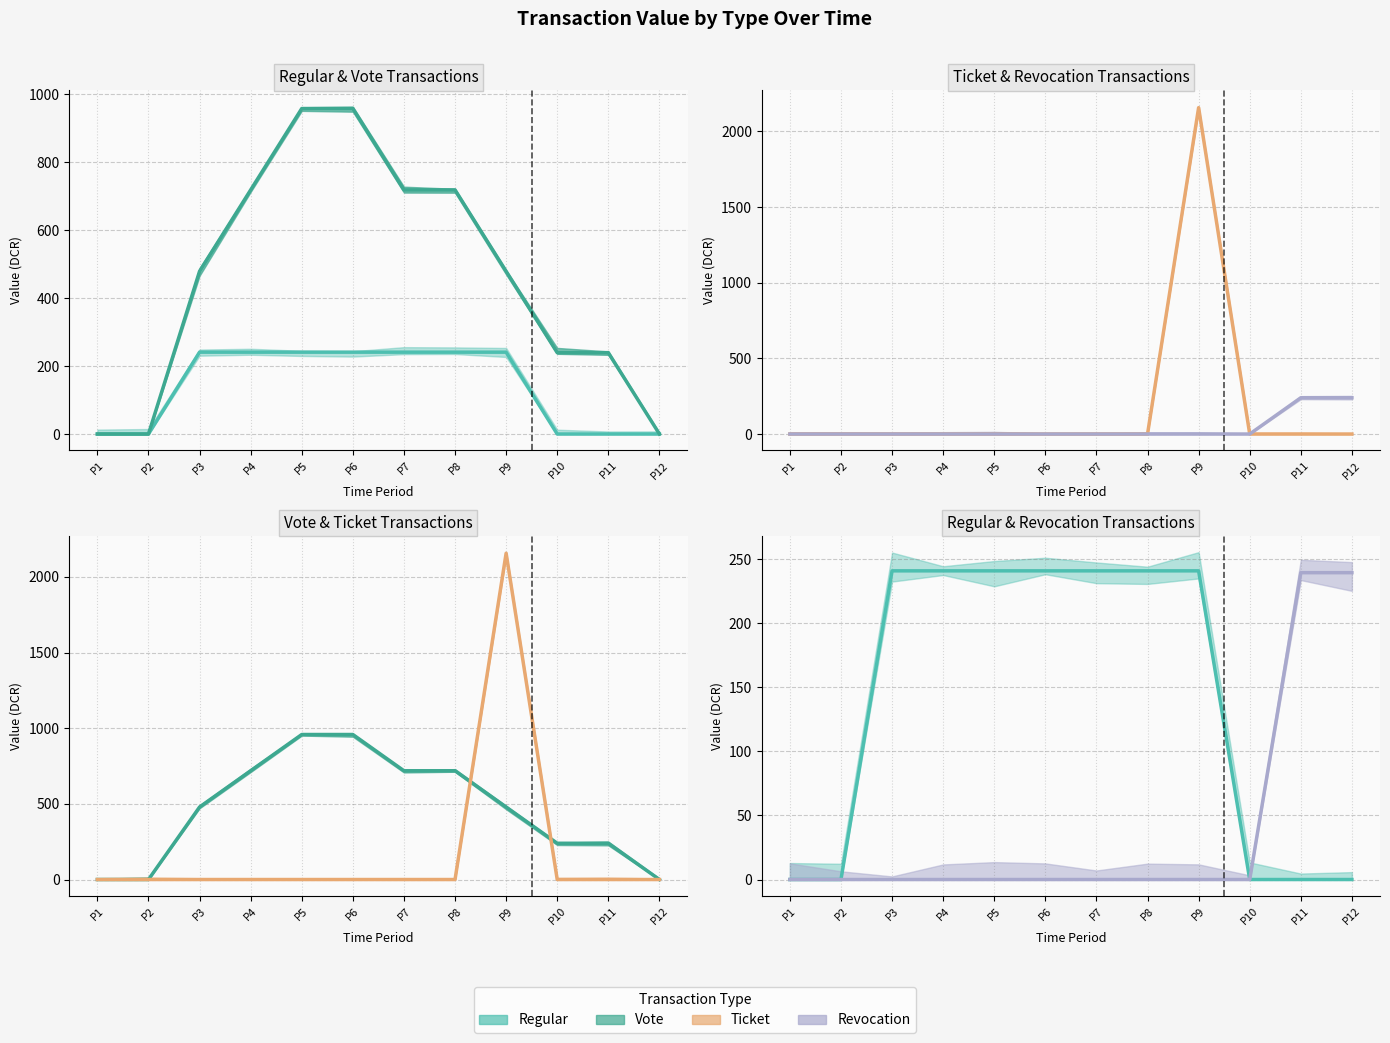

Where do Regular and Ticket first cross each other?

P8 and P9